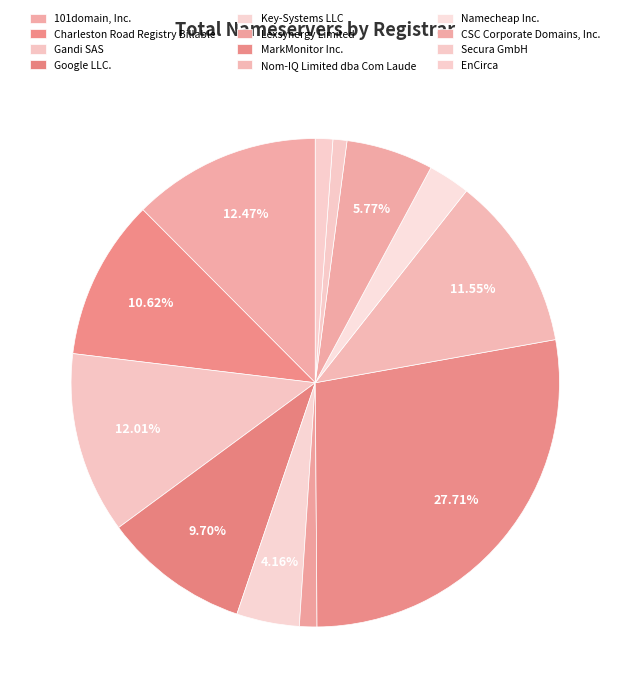

The Key-Systems LLC slice represents 1% of the pie. True or false?

False